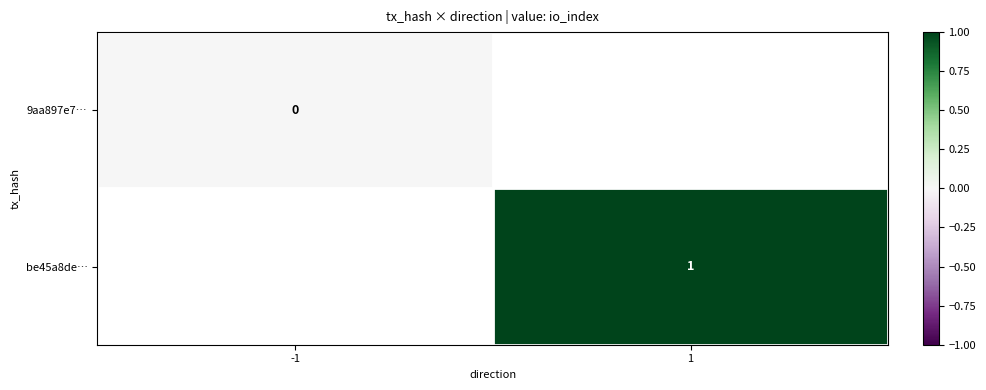

Is it true that be45a8de… equals 1 at 1?

True